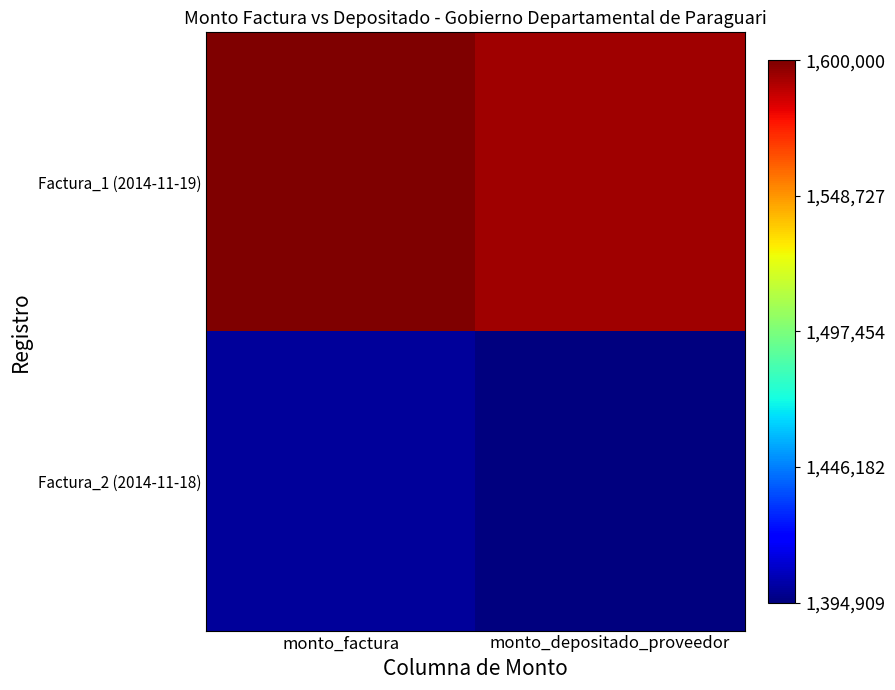

At which category is the sum across all series the highest?

monto_factura